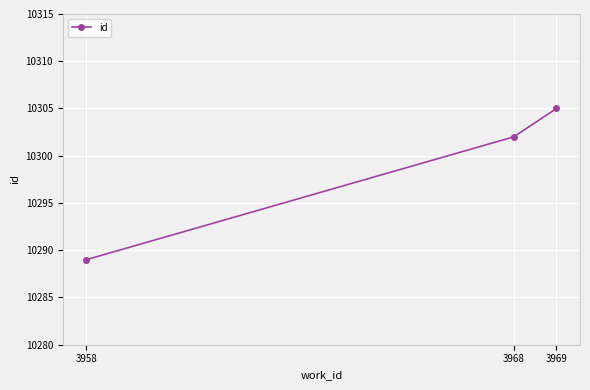

Between 3958 and 3969, which is larger?

3969